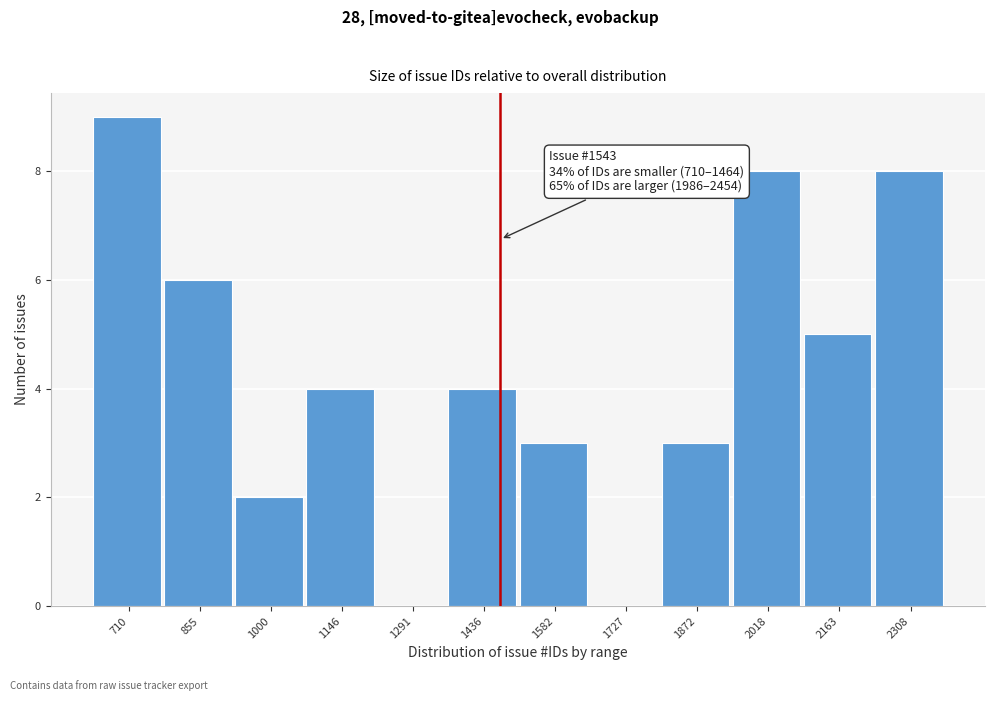

Reading right to left, what are all the values shown in this chart?

2308=8	2163=5	2018=8	1872=3	1727=0	1582=3	1436=4	1291=0	1146=4	1000=2	855=6	710=9